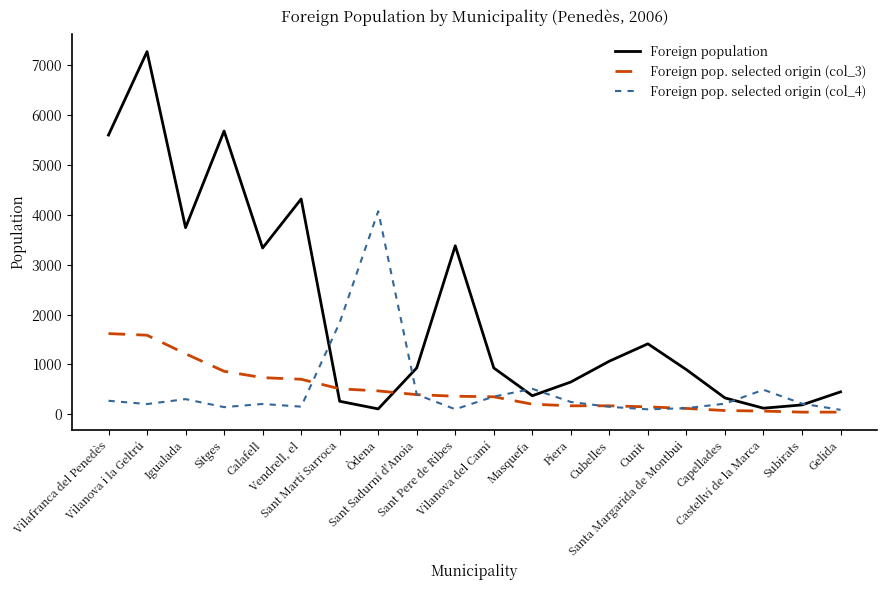

Count the number of categories in the chart.

20